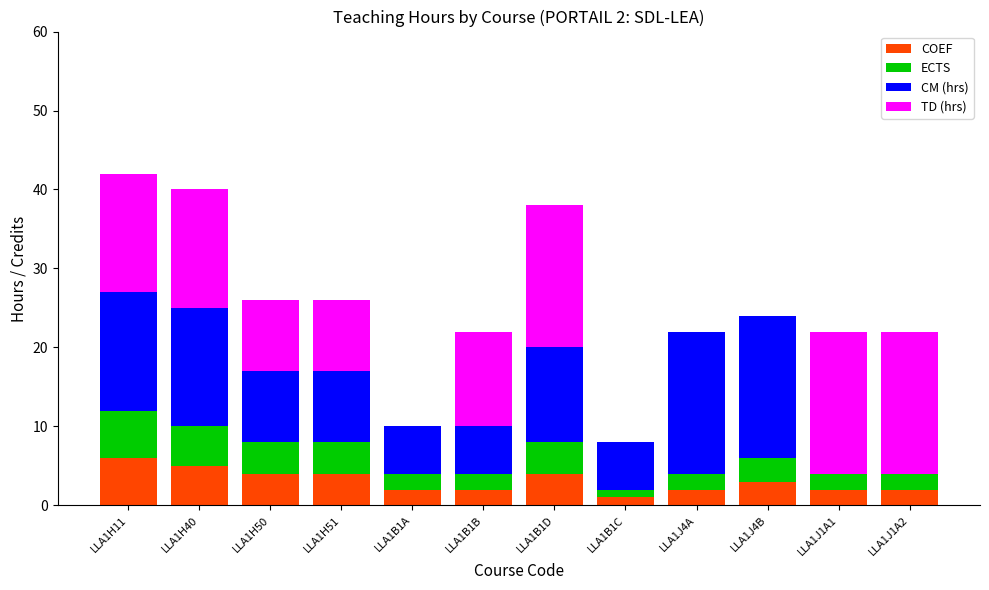

Is it true that COEF equals 4 at LLA1H50?

True